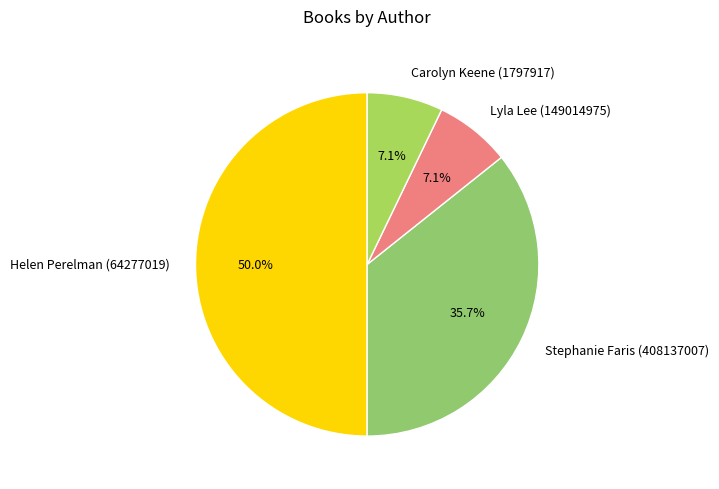

Is Carolyn Keene (1797917) the majority of the pie?

No